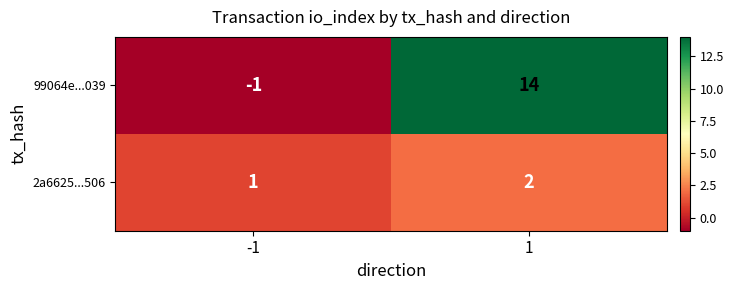

List the series in order of their overall mean, lowest first.

2a6625...506, 99064e...039